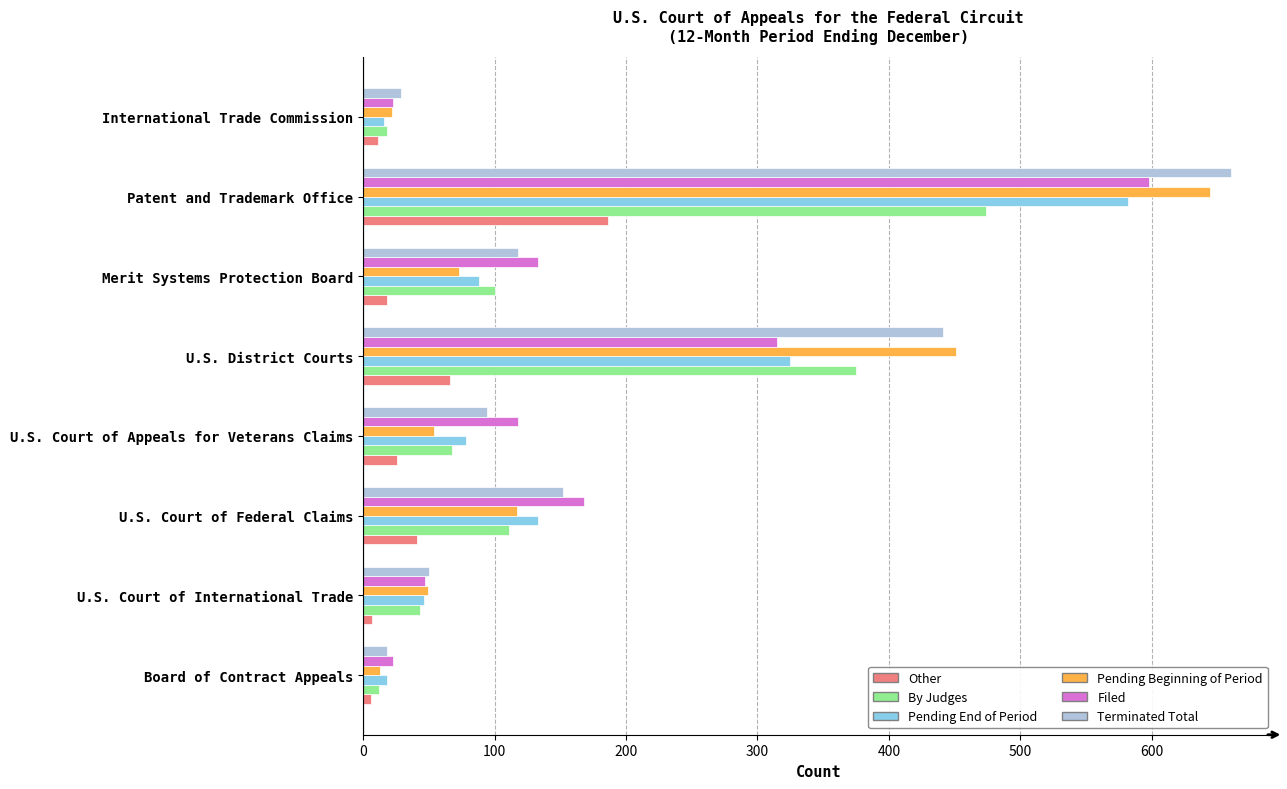

Rank the series by their maximum value, from lowest to highest.

Other, By Judges, Pending End of Period, Filed, Pending Beginning of Period, Terminated Total